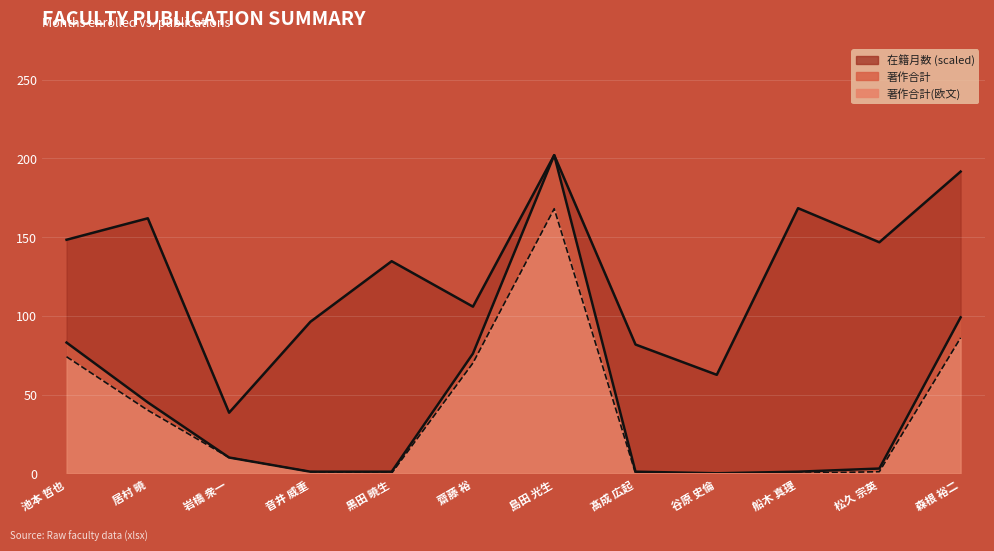

Reading left to right, list all the values displayed in this chart.

在籍月数: 池本 哲也=148.3	居村 暁=161.9	岩橋 衆一=38.5	音井 威重=96.2	黒田 暁生=134.7	齋藤 裕=105.8	島田 光生=202.0	髙成 広起=81.8	谷原 史倫=62.5	船木 真理=168.3	松久 宗英=146.7	森根 裕二=191.6
著作合計: 池本 哲也=83.0	居村 暁=45.0	岩橋 衆一=10.0	音井 威重=1.0	黒田 暁生=1.0	齋藤 裕=76.0	島田 光生=202.0	髙成 広起=1.0	谷原 史倫=0.0	船木 真理=1.0	松久 宗英=3.0	森根 裕二=99.0
著作合計(欧文): 池本 哲也=74.0	居村 暁=40.0	岩橋 衆一=10.0	音井 威重=1.0	黒田 暁生=0.0	齋藤 裕=70.0	島田 光生=168.0	髙成 広起=0.0	谷原 史倫=0.0	船木 真理=0.0	松久 宗英=1.0	森根 裕二=86.0